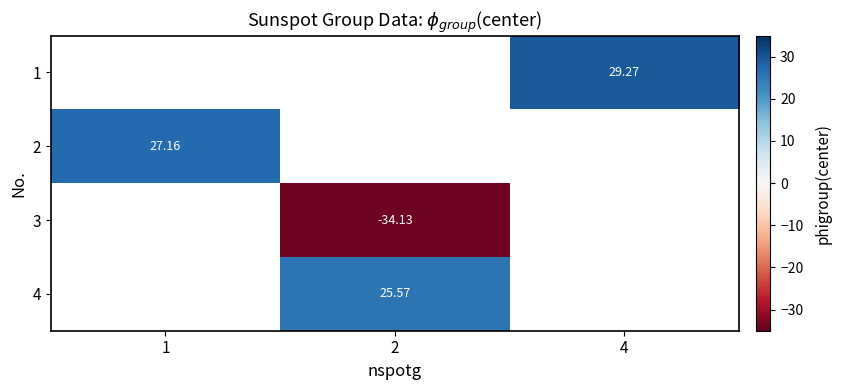

What value does the 2 series have at 1?

27.2